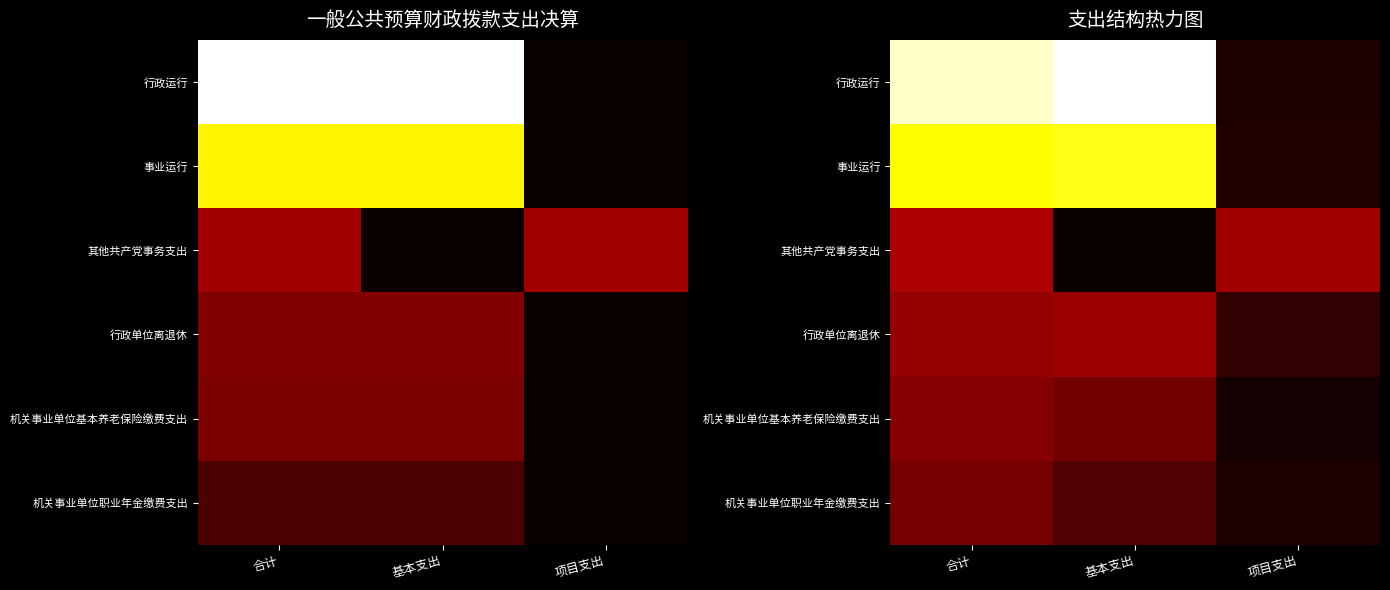

Which series has the widest spread of values?

行政运行